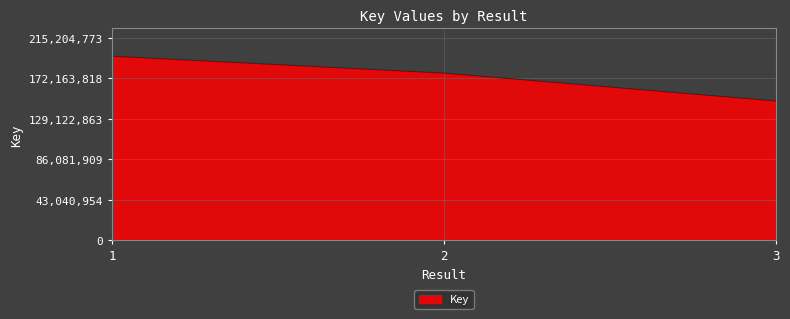

How many categories are shown in the chart?

3